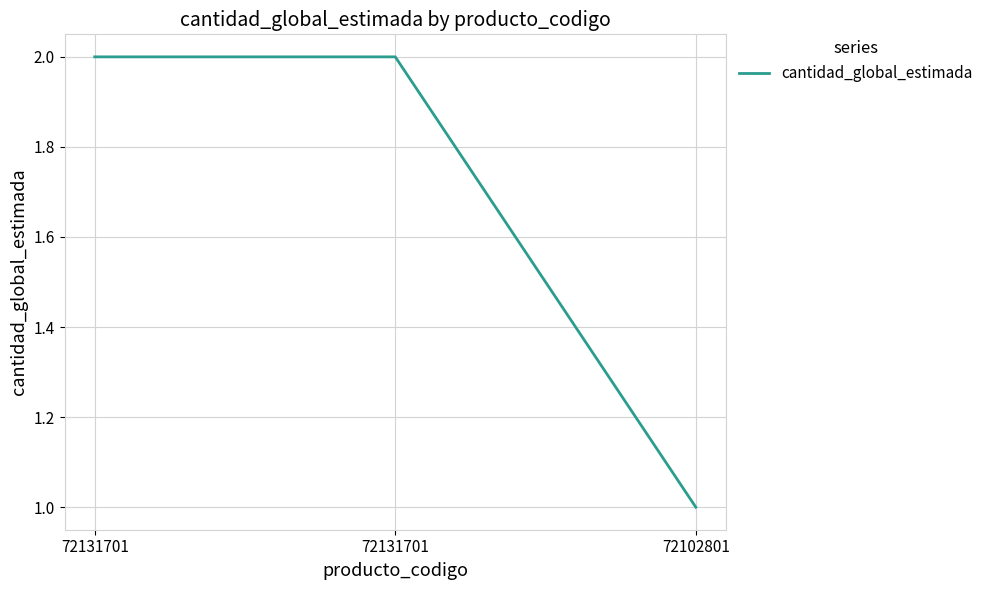

True or false: the data shows 1 at 72102801.

True